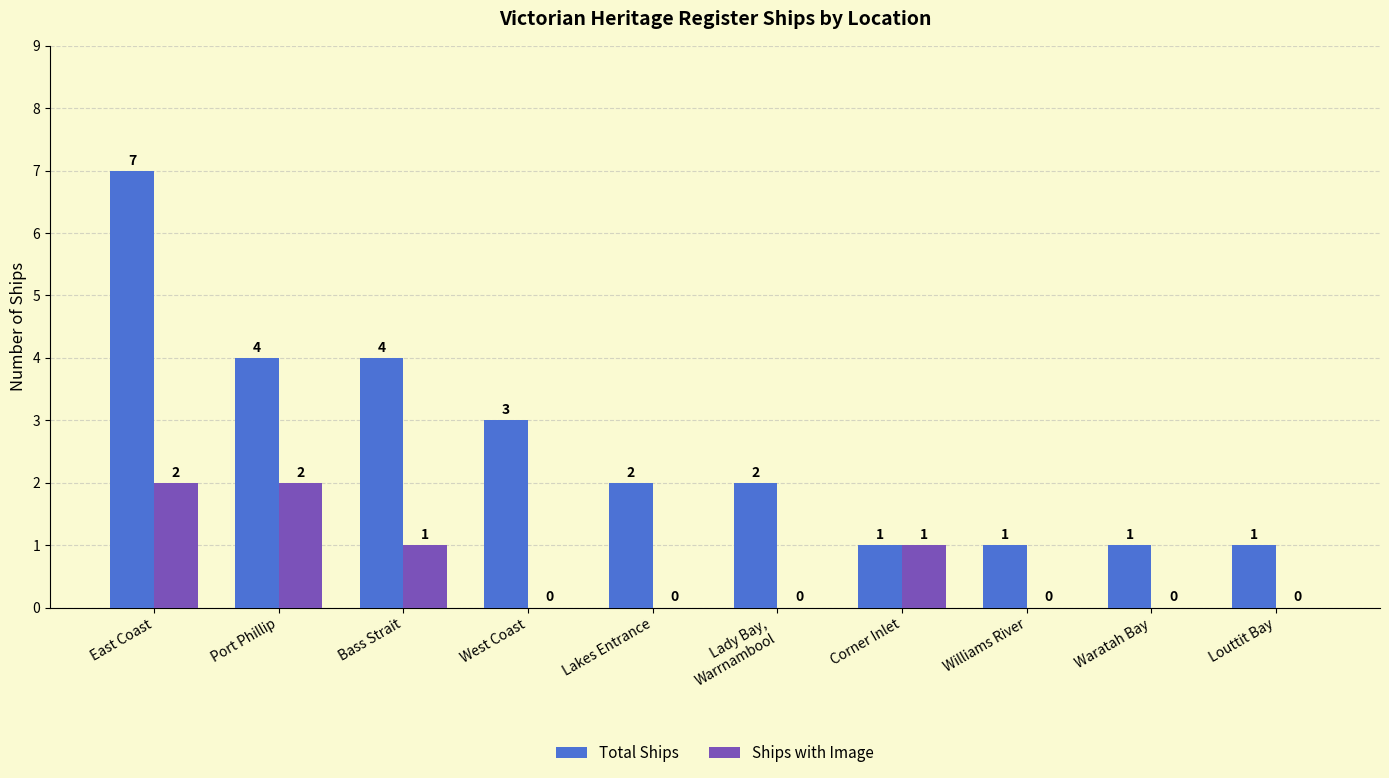

Which series has the largest total across all categories?

Total Ships